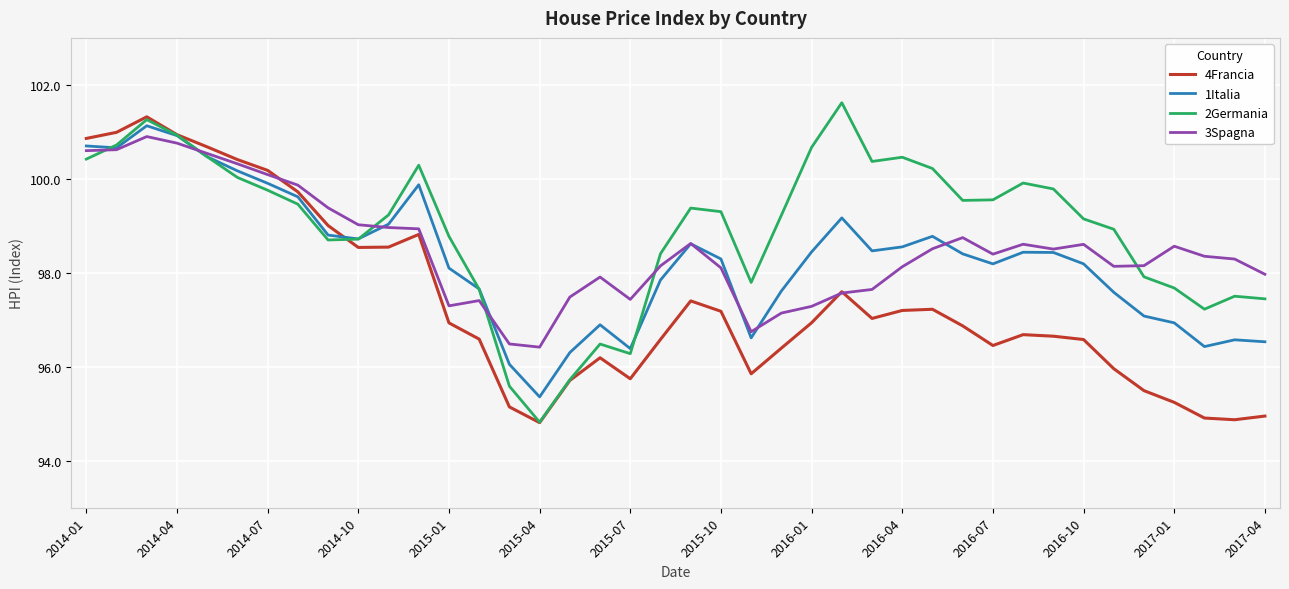

What is the maximum value for 1Italia?

101.1